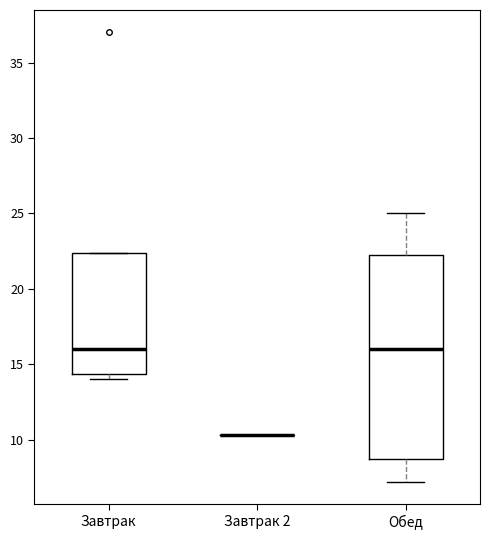

Reading left to right, read every box against the y-axis: the position of its median line, the range the box covers, and the ends of its whiskers. The values are not printed on the chart, so give them approximately, as read against the axis.

Завтрак: median 16.0, box 14.5 to 22.5, whiskers 14.0 to 22.5
Завтрак 2: box collapsed to a line at 10.5, whiskers 10.5 to 10.5
Обед: median 16.0, box 8.5 to 22.5, whiskers 7.0 to 25.0